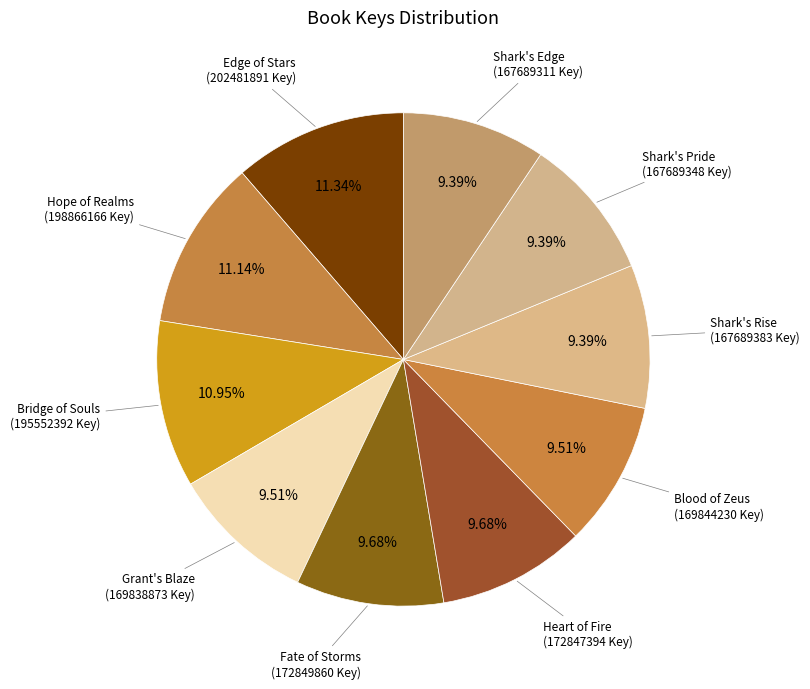

Which has a higher value, Shark's Rise or Edge of Stars?

Edge of Stars